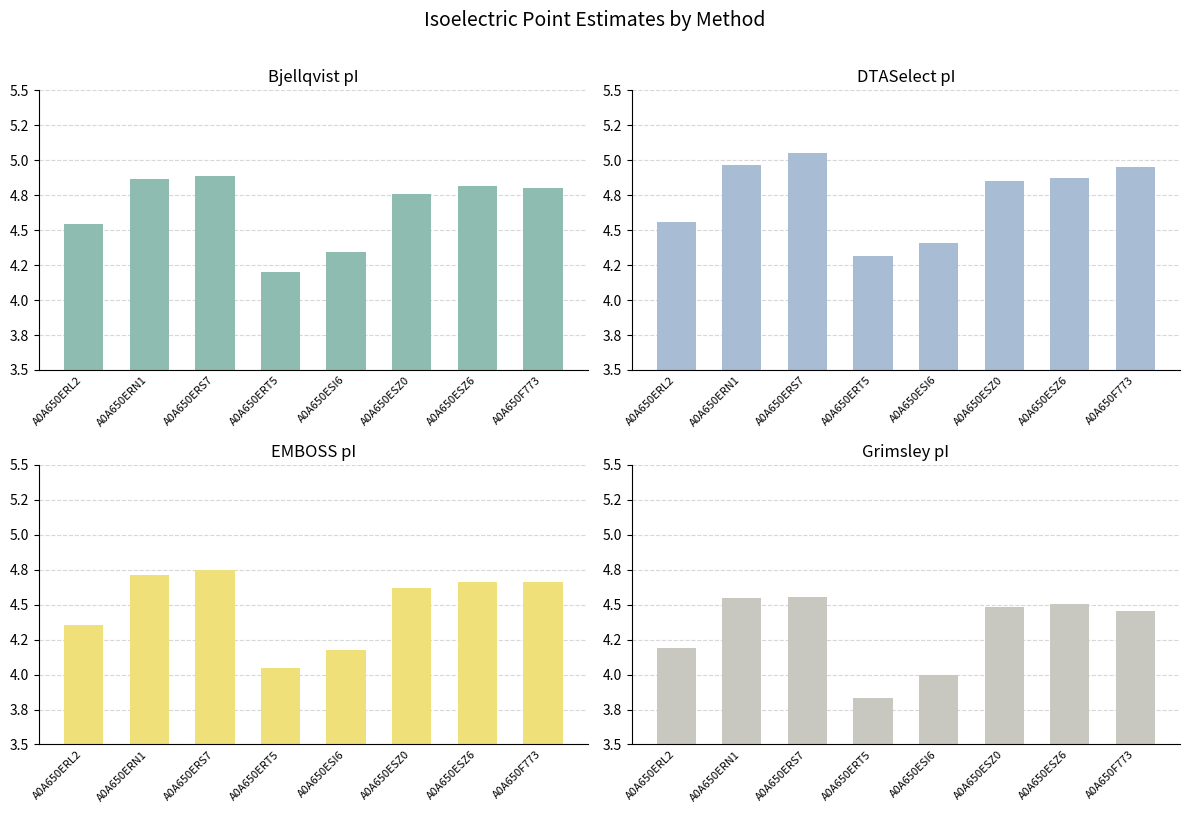

What are all the series names shown in the legend?

Bjellqvist, DTASelect, EMBOSS, Grimsley